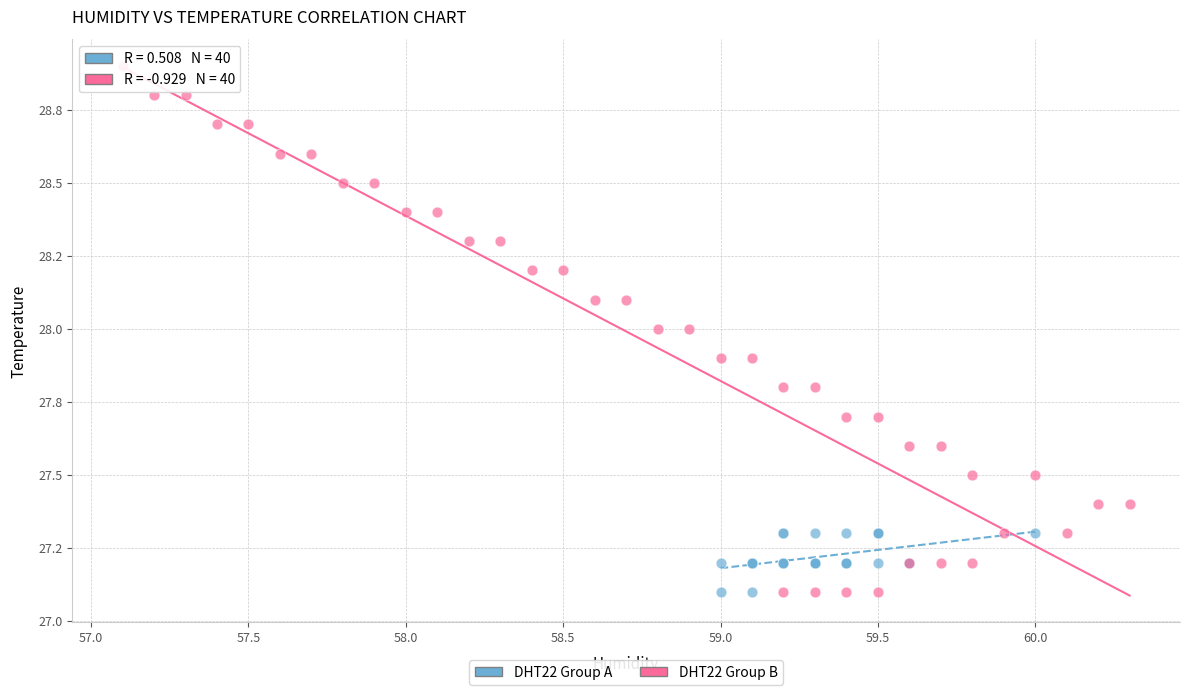

Which series contains the highest Y value?

DHT22 Group B